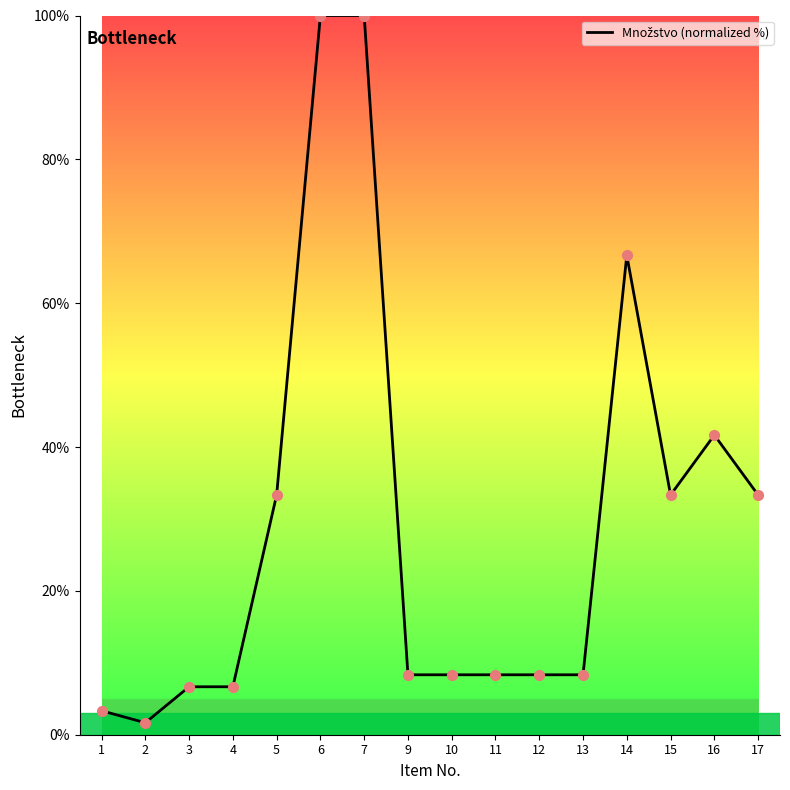

What is the change in value from 12 to 14?

+58.3